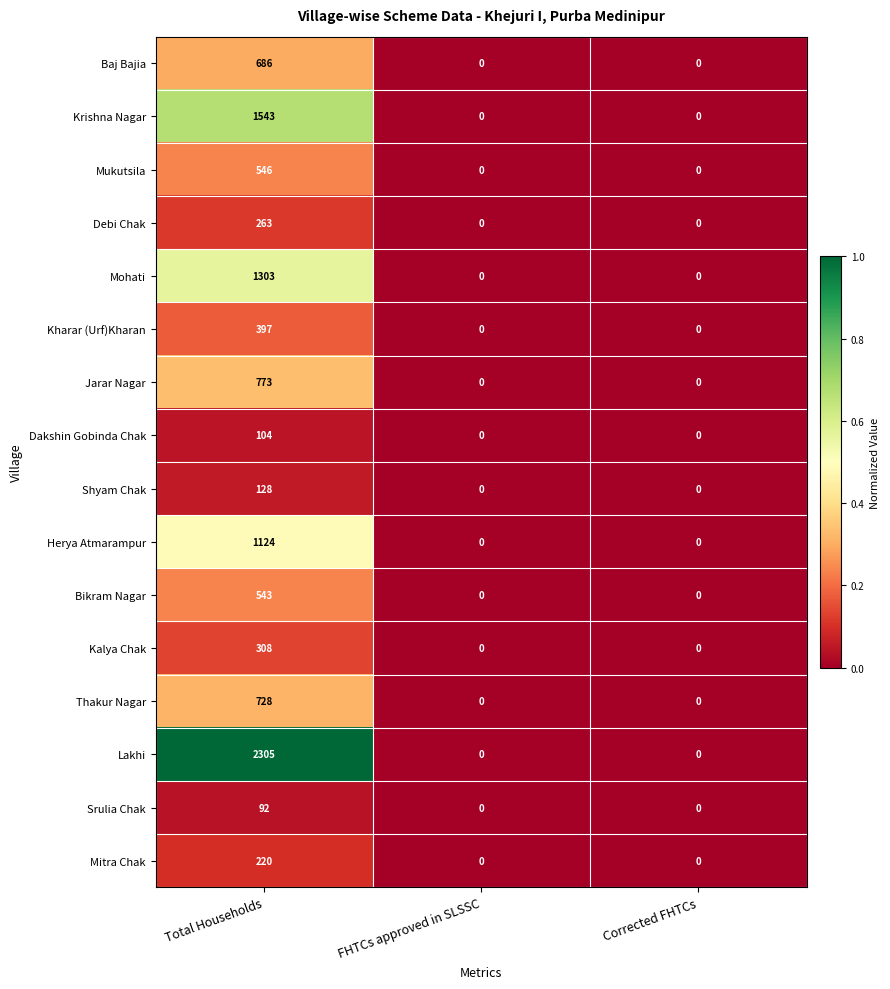

At which category is the sum across all series the highest?

Total Households